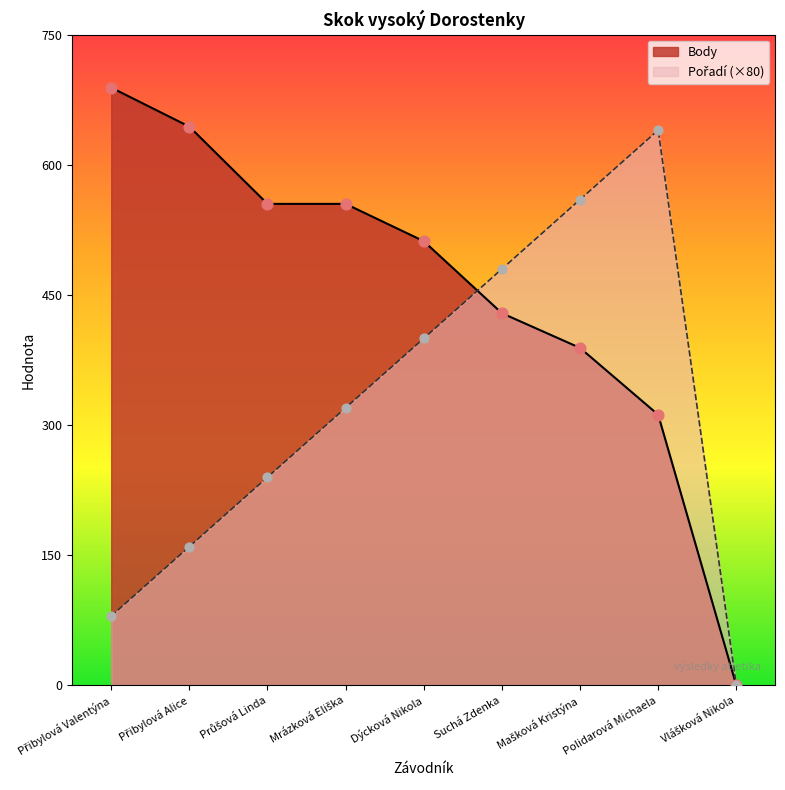

Is the value of Body at Suchá Zdenka greater than the value of Pořadí at Vlášková Nikola?

Yes